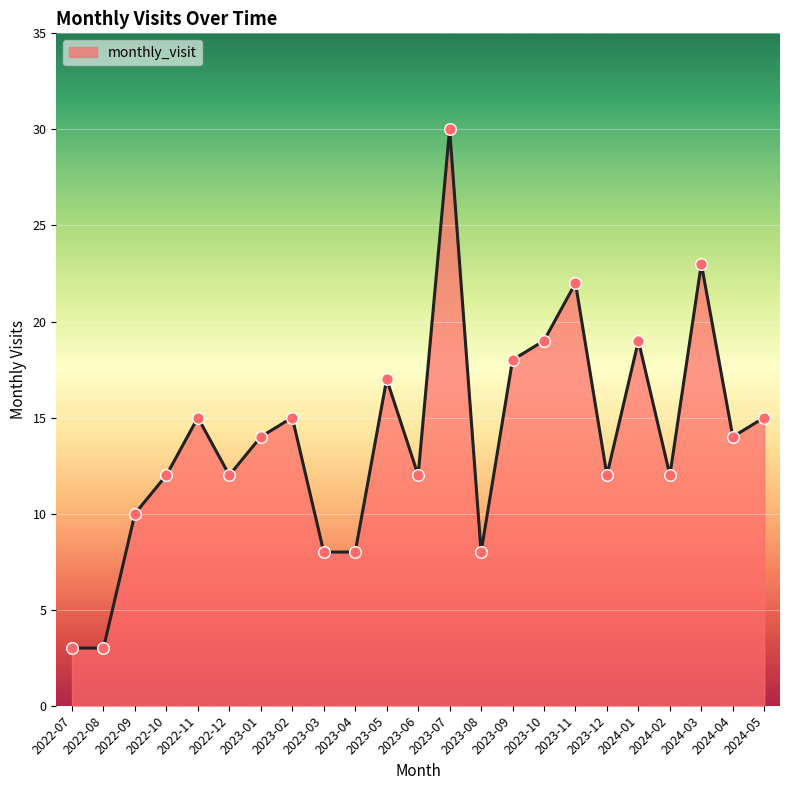

Between 2023-07 and 2023-03, which is larger?

2023-07